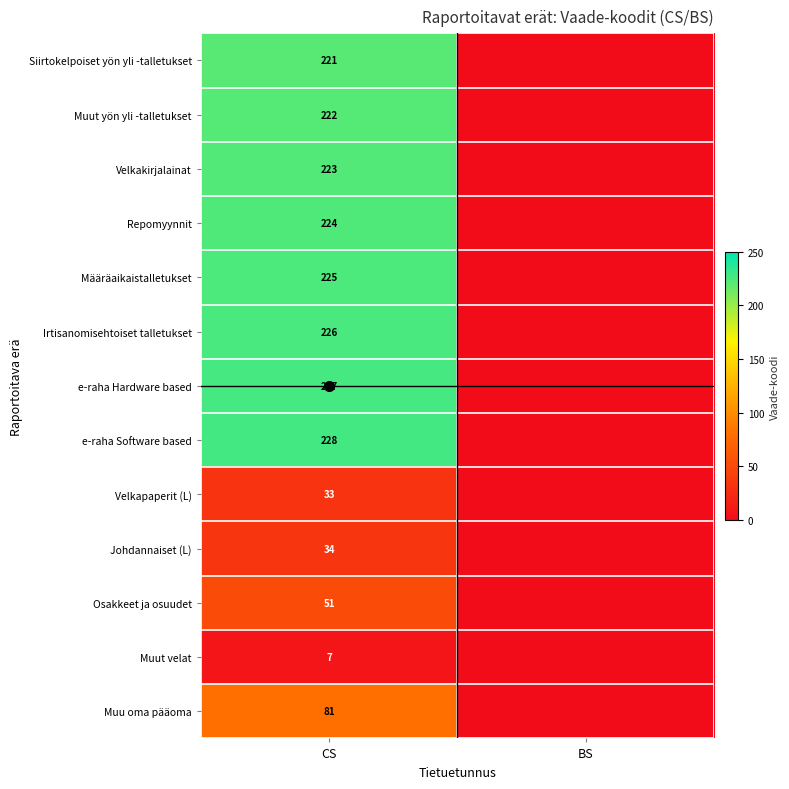

Is it true that Repomyynnit equals 0 at BS?

True